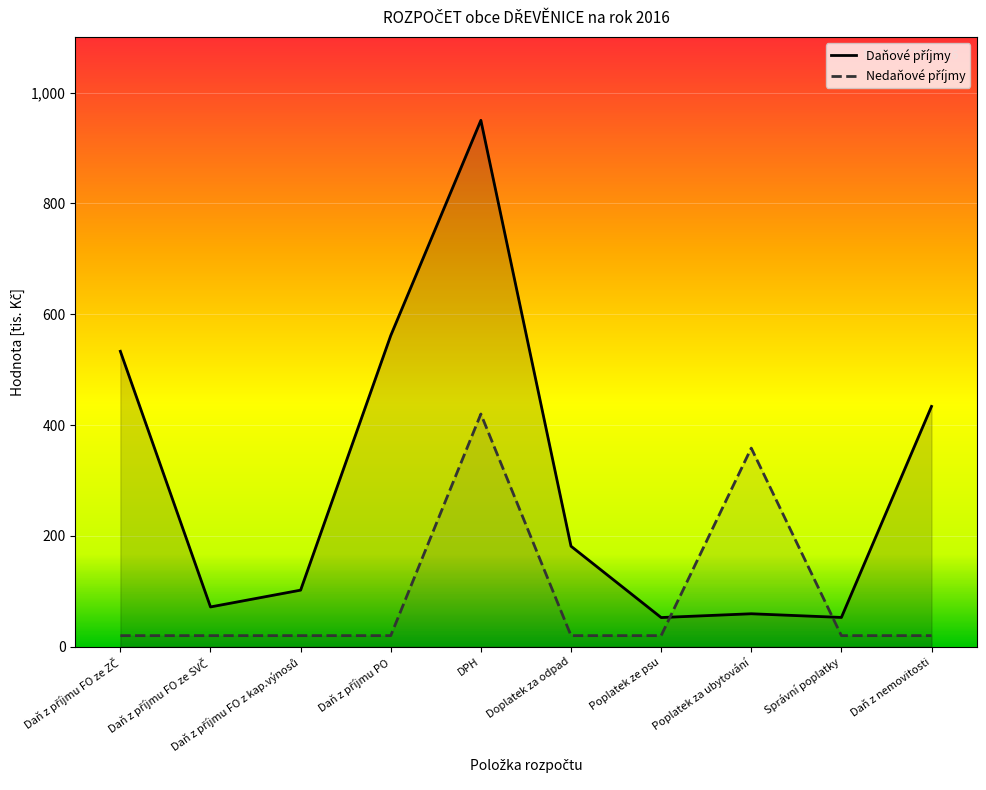

Where do Daňové příjmy and Nedaňové příjmy first cross each other?

Poplatek ze psu and Poplatek za ubytování